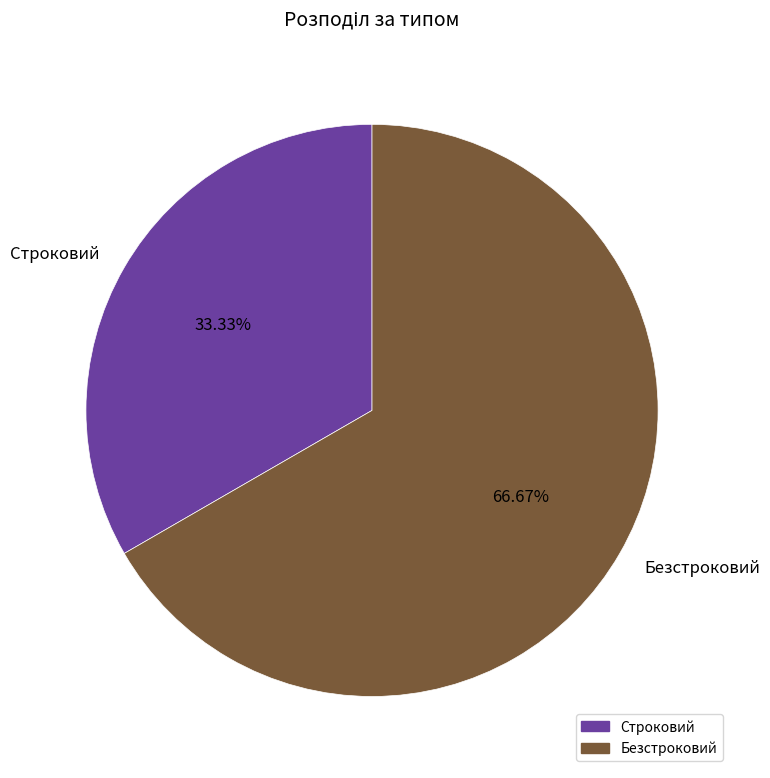

Is the sum of Безстроковий and Строковий greater than half?

Yes